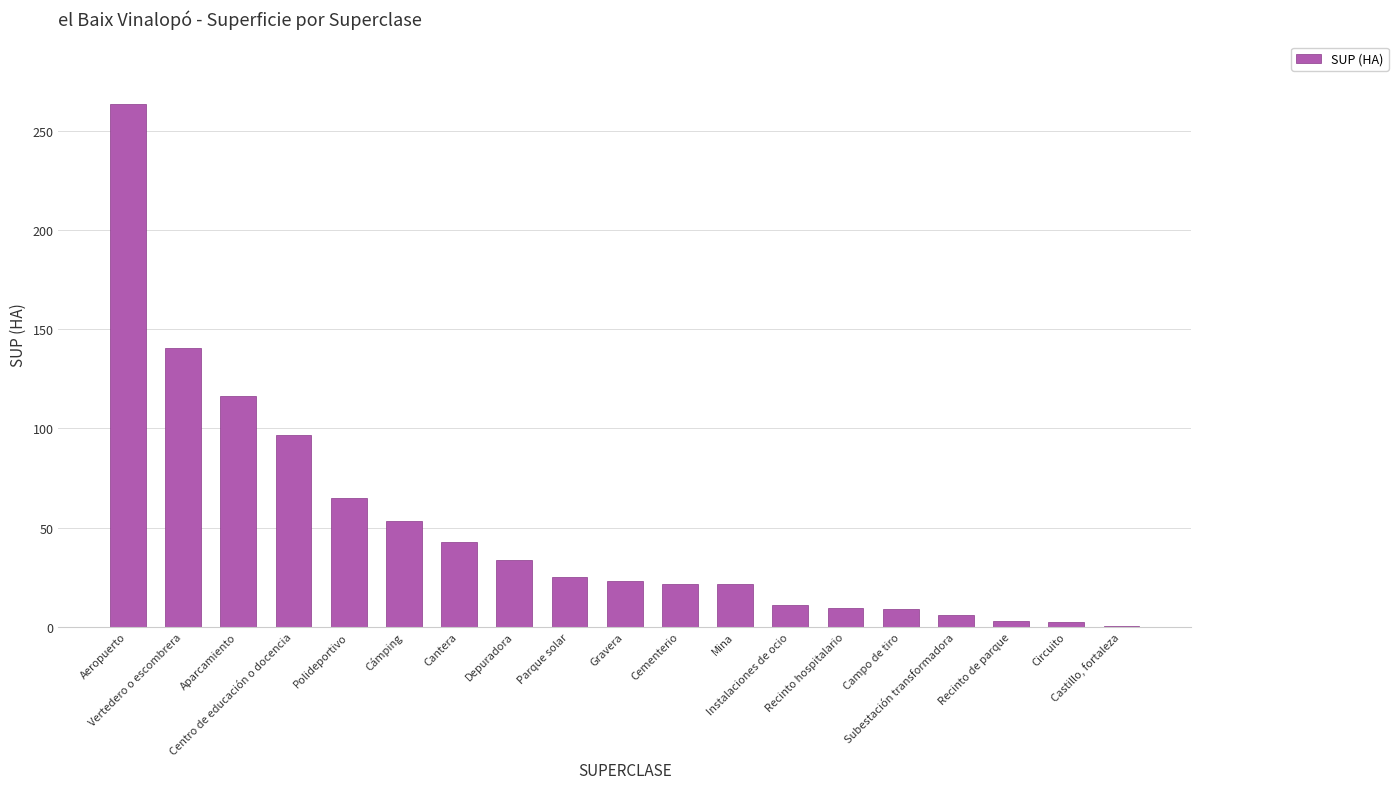

The value at Vertedero o escombrera is 140.7. True or false?

True